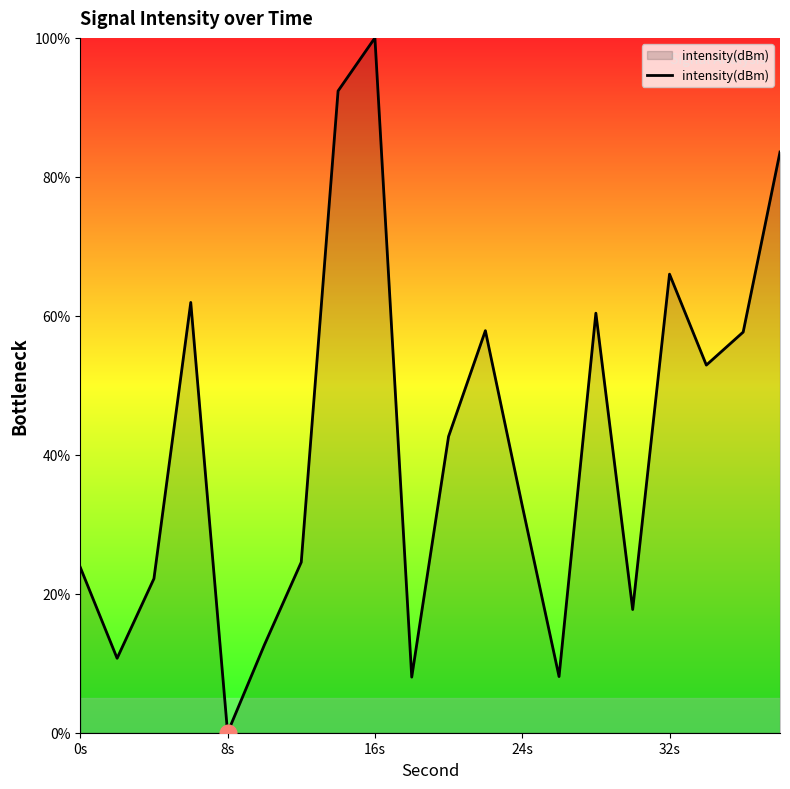

What is the maximum value shown in the chart?

100.0